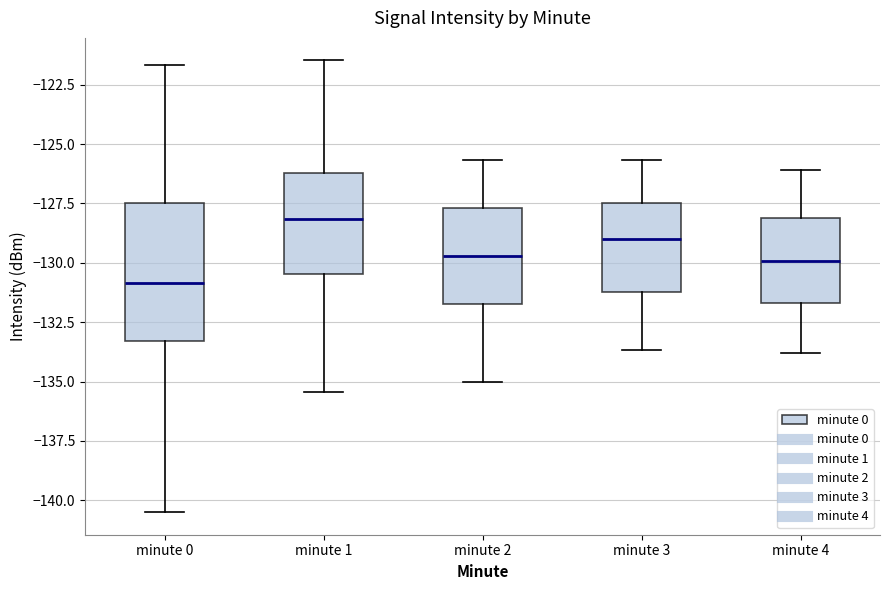

Which box's median line is the highest?

minute 1